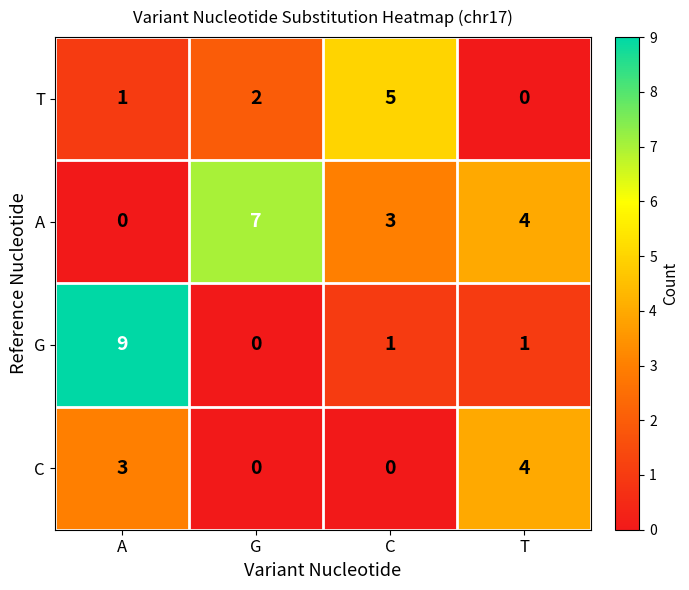

Is it true that A equals 5 at G?

False